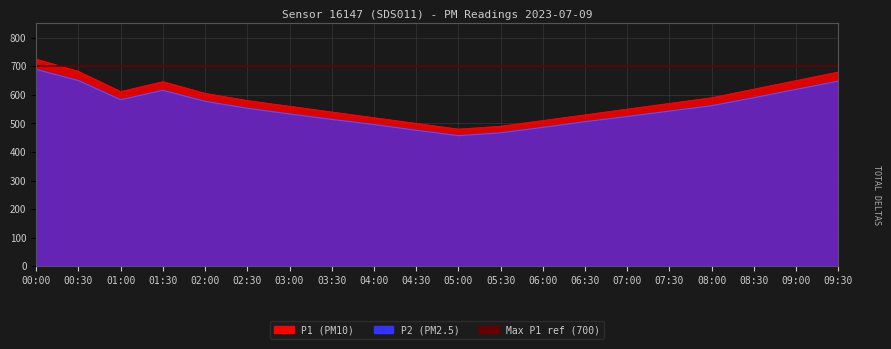

Where is the first local maximum for P2?

01:30